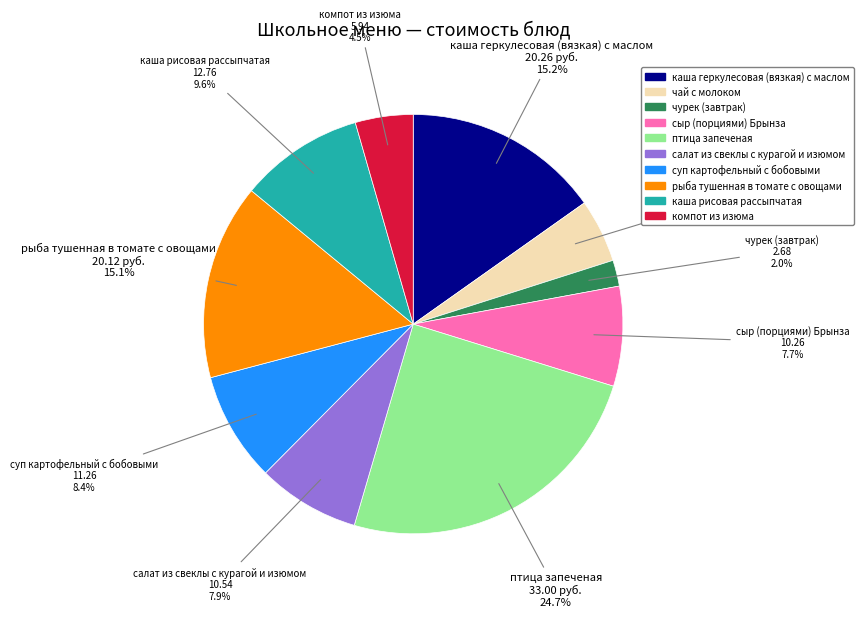

What is the ratio of the value at сыр (порциями) Брынза to the value at суп картофельный с бобовыми?

0.9